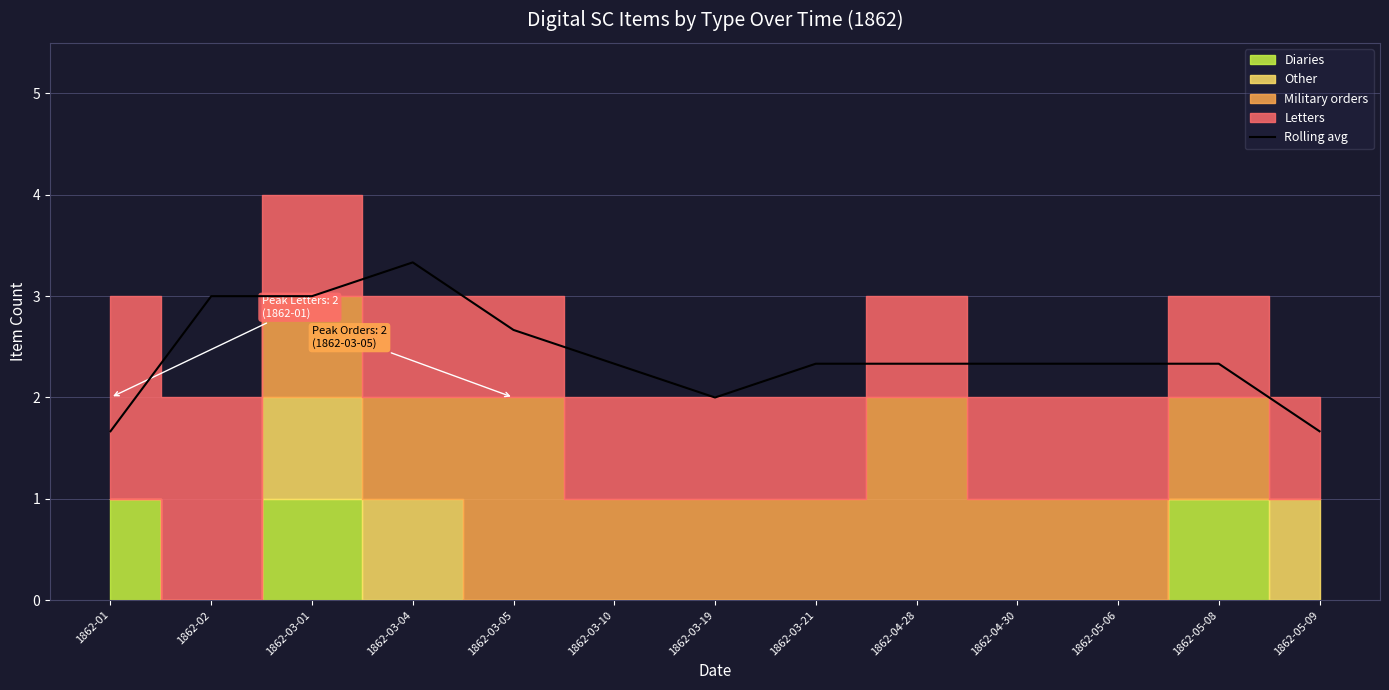

List the labels in order of value, largest first.

1862-03-04, 1862-02, 1862-03-01, 1862-03-05, 1862-03-10, 1862-03-21, 1862-04-28, 1862-04-30, 1862-05-06, 1862-05-08, 1862-03-19, 1862-01, 1862-05-09